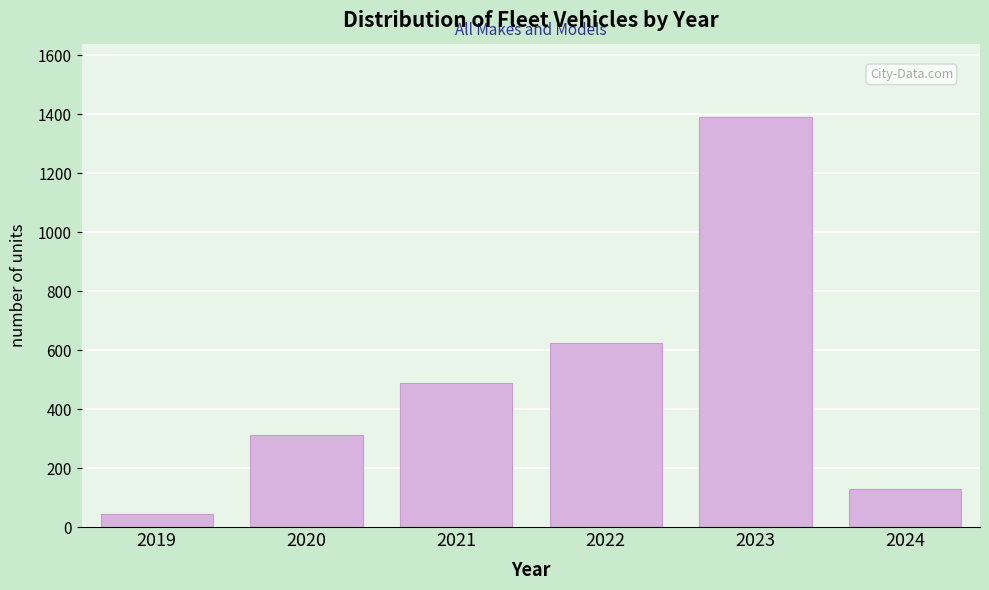

Reading right to left, transcribe all the data shown in this chart.

129	1389	623	487	312	45